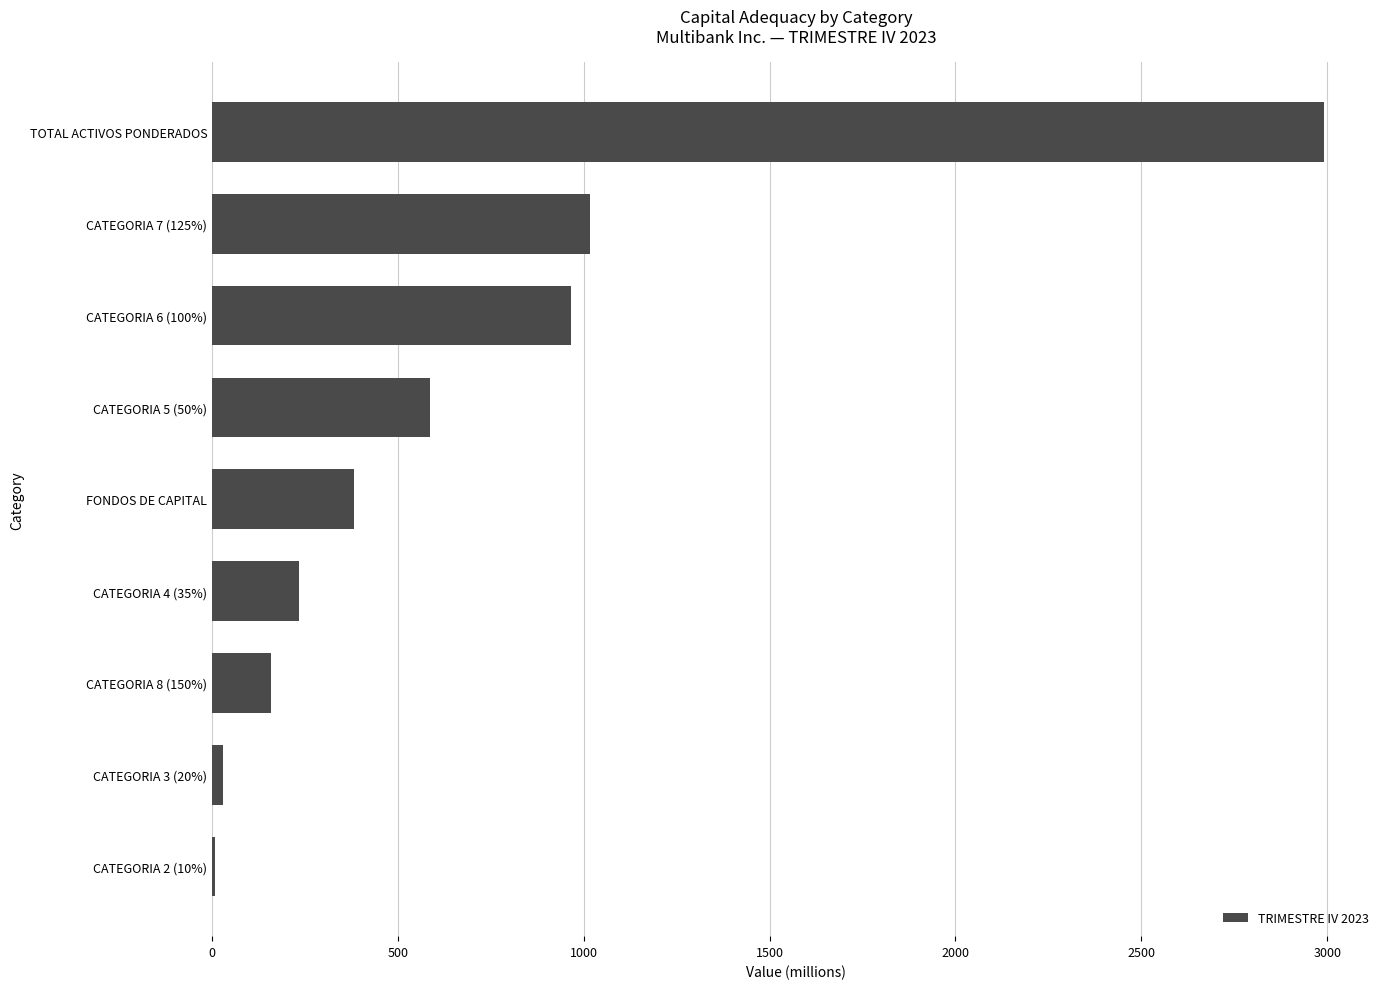

Approximately how many times larger is the value at TOTAL ACTIVOS PONDERADOS compared to CATEGORIA 5 (50%)?

5.1